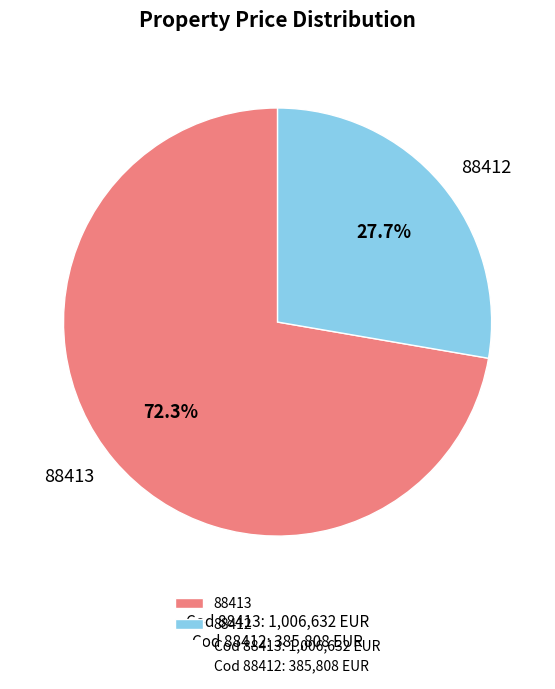

To the nearest percent, what is the combined percentage of 88413 and 88412?

100%